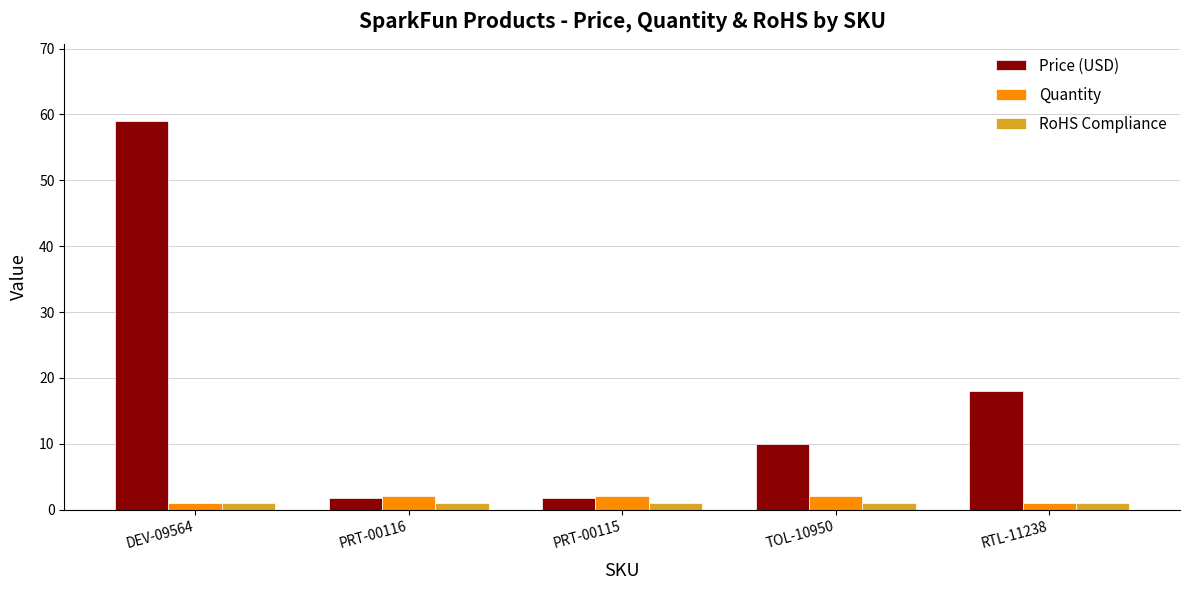

What is the average value of the Quantity series?

1.6